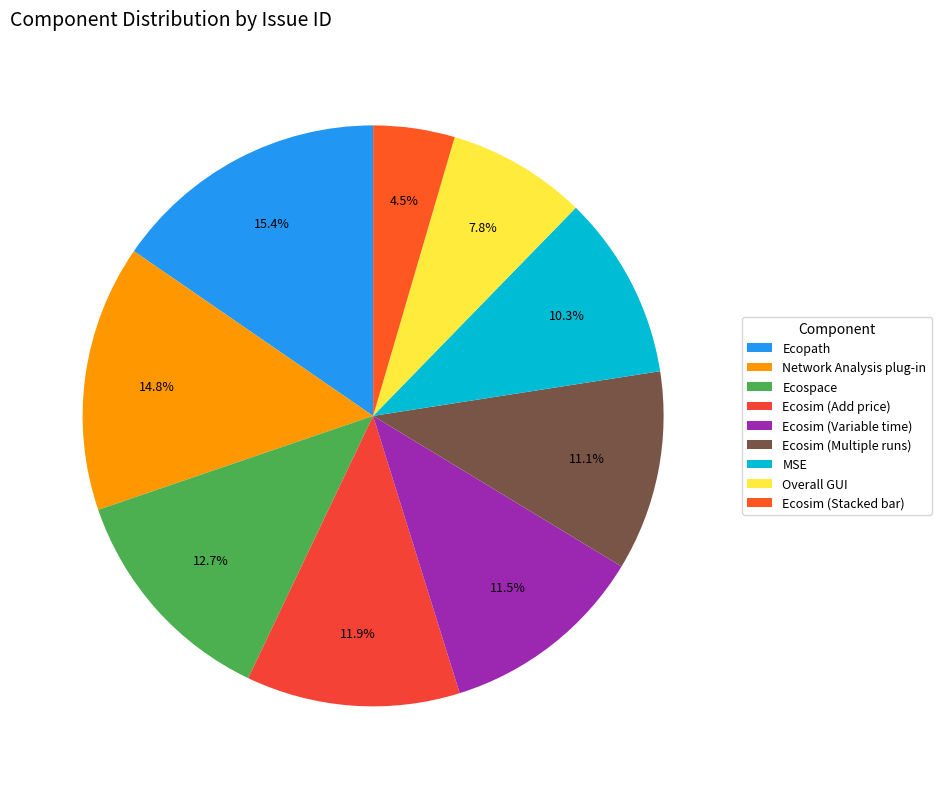

Which slice is the largest?

Ecopath